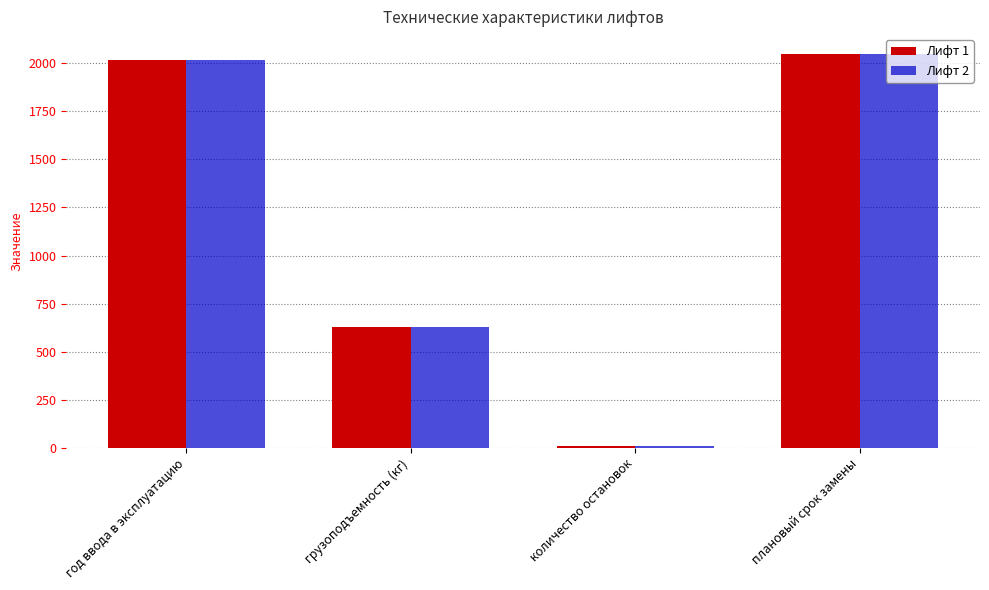

What is the maximum value shown in the chart?

2049